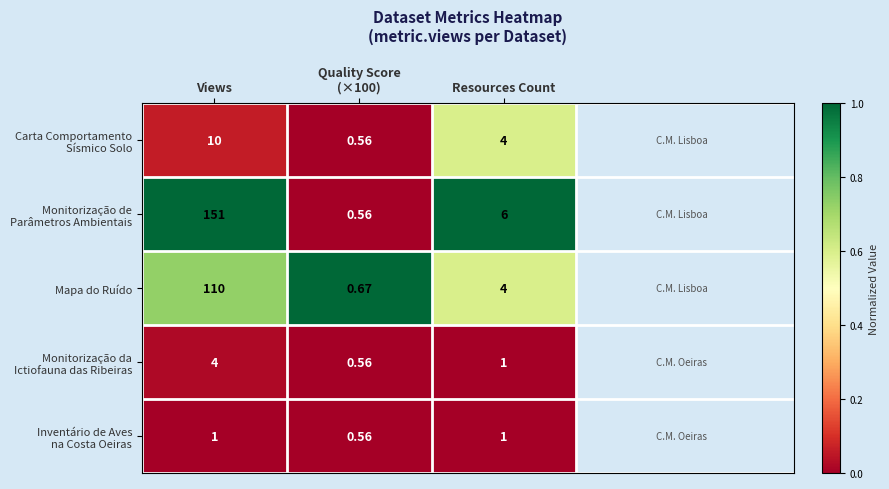

At which category is the sum across all series the highest?

Views